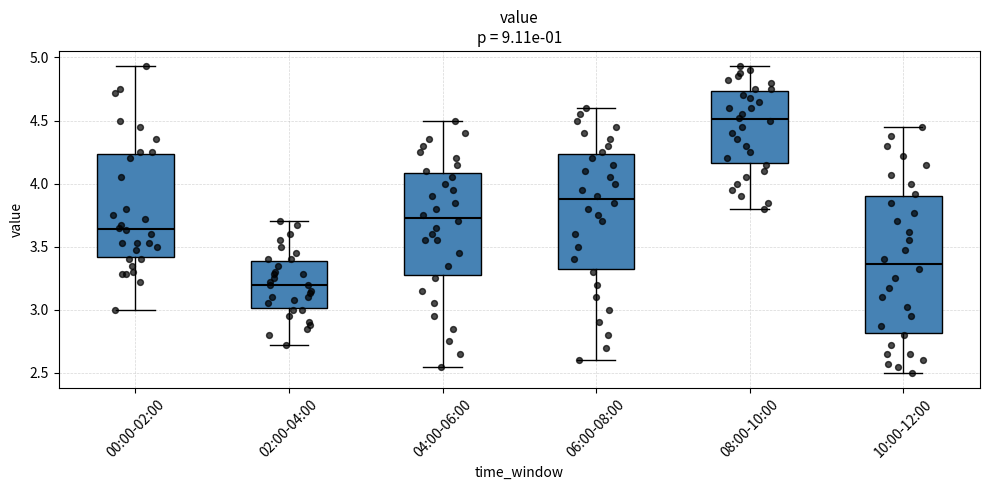

Reading left to right, transcribe this box plot: for each box, give where its median line is, the range the box spans, and where its two whiskers end, as read against the y-axis. The values are not printed on the chart, so give them approximately, as read against the axis.

00:00-02:00: median 3.65, box 3.40 to 4.25, whiskers 3.00 to 4.95
02:00-04:00: median 3.20, box 3.00 to 3.40, whiskers 2.70 to 3.70
04:00-06:00: median 3.75, box 3.30 to 4.10, whiskers 2.55 to 4.50
06:00-08:00: median 3.90, box 3.35 to 4.25, whiskers 2.60 to 4.60
08:00-10:00: median 4.50, box 4.15 to 4.75, whiskers 3.80 to 4.95
10:00-12:00: median 3.35, box 2.80 to 3.90, whiskers 2.50 to 4.45